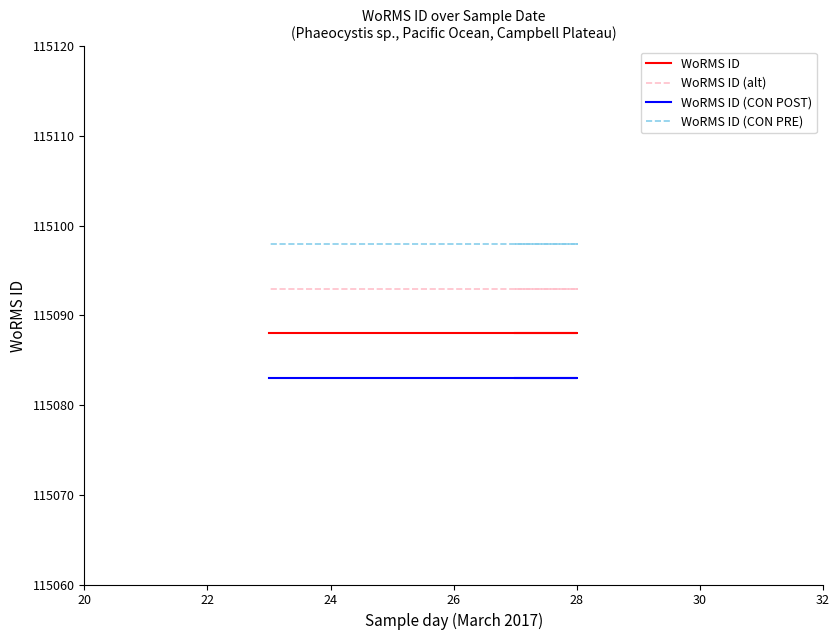

What is the spread (max minus min) of values at 28?

15